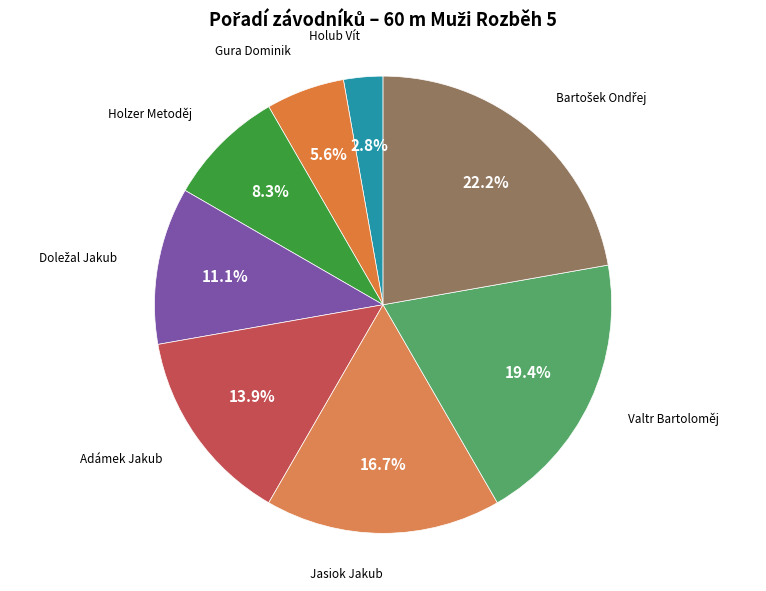

Is it true that Gura Dominik is 6% of the pie?

True